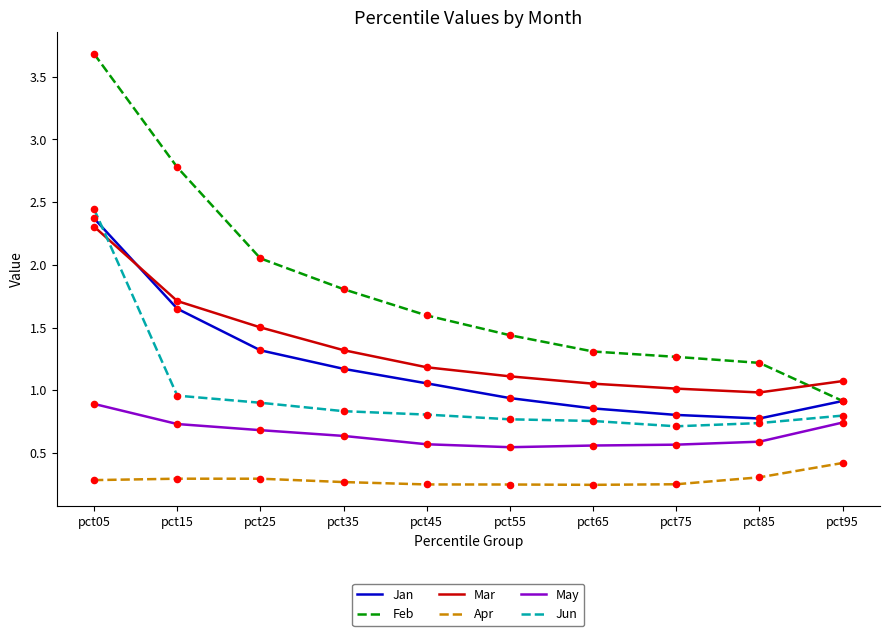

What are all the series names shown in the legend?

Jan, Feb, Mar, Apr, May, Jun